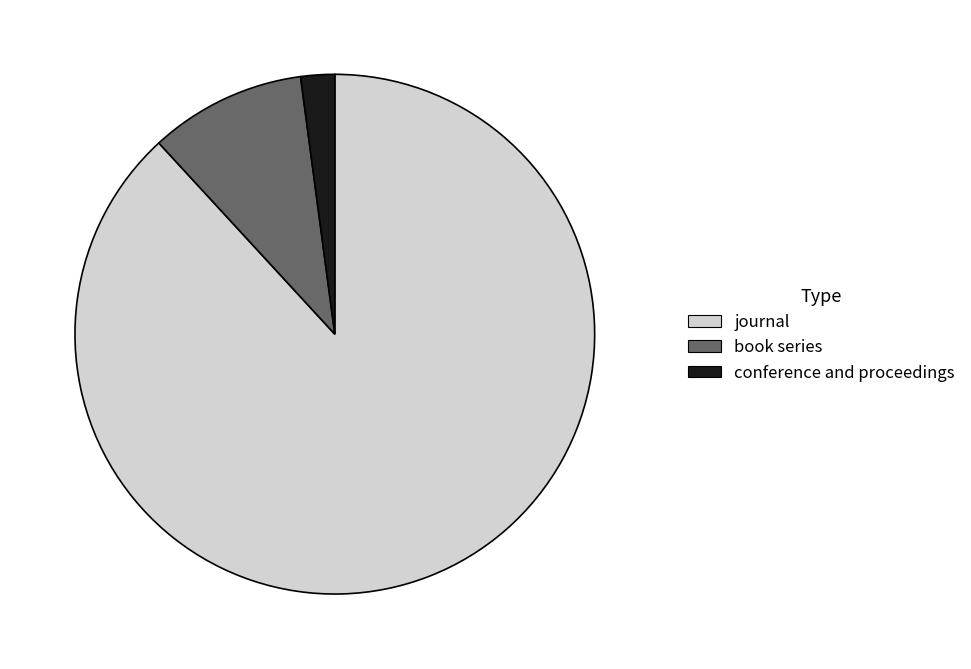

What is the ratio of the value at journal to the value at conference and proceedings?

41.9